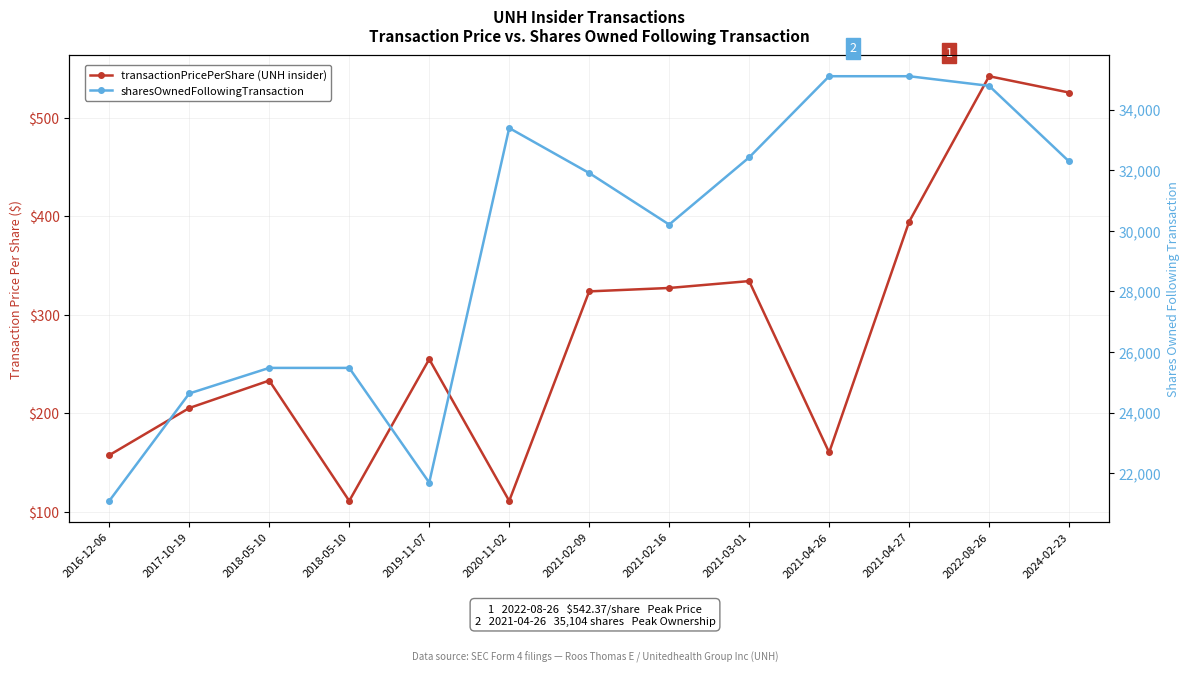

List the labels in order of transactionPricePerShare (UNH insider) value, largest first.

2022-08-26, 2024-02-23, 2021-04-27, 2021-03-01, 2021-02-16, 2021-02-09, 2019-11-07, 2018-05-10, 2017-10-19, 2021-04-26, 2016-12-06, 2018-05-10, 2020-11-02